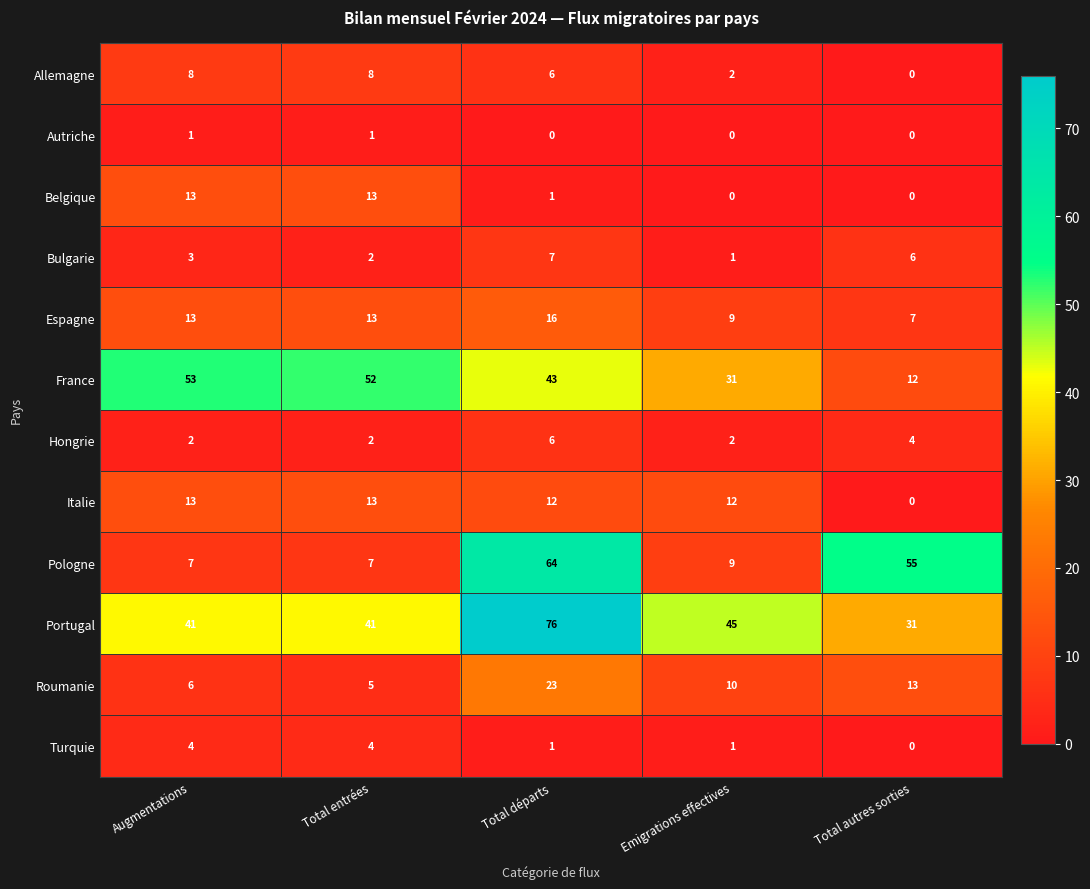

Which series has the widest spread of values?

Pologne